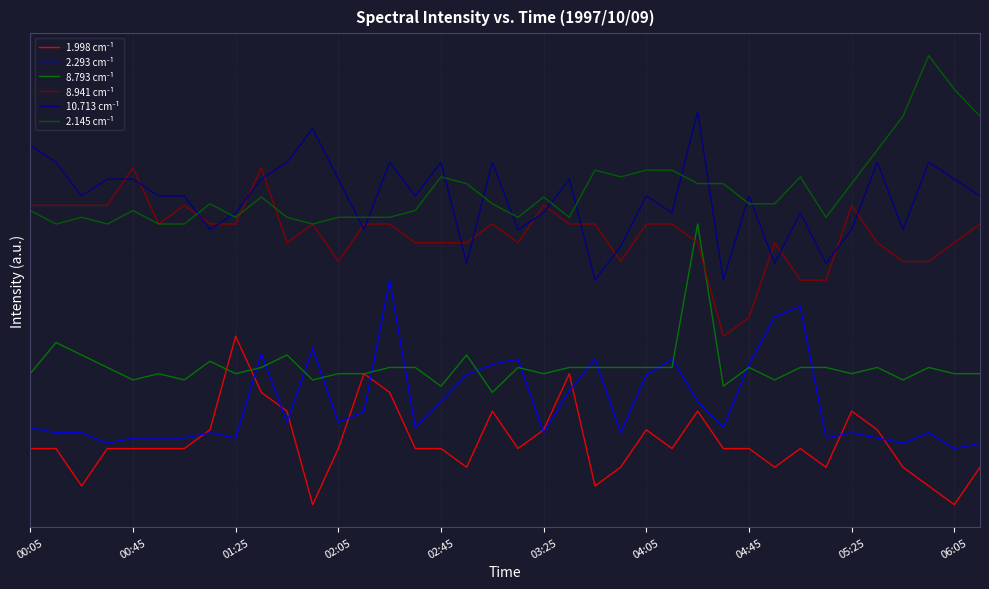

Does the chart have visible grid lines?

Yes